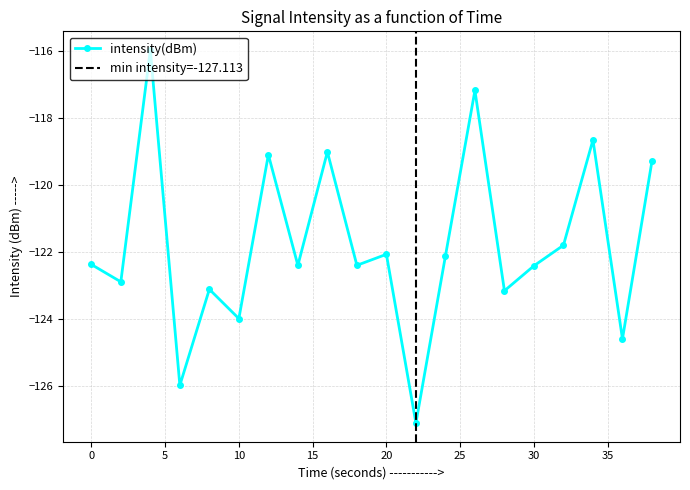

What is the value of the 2nd point from the left?

-122.9